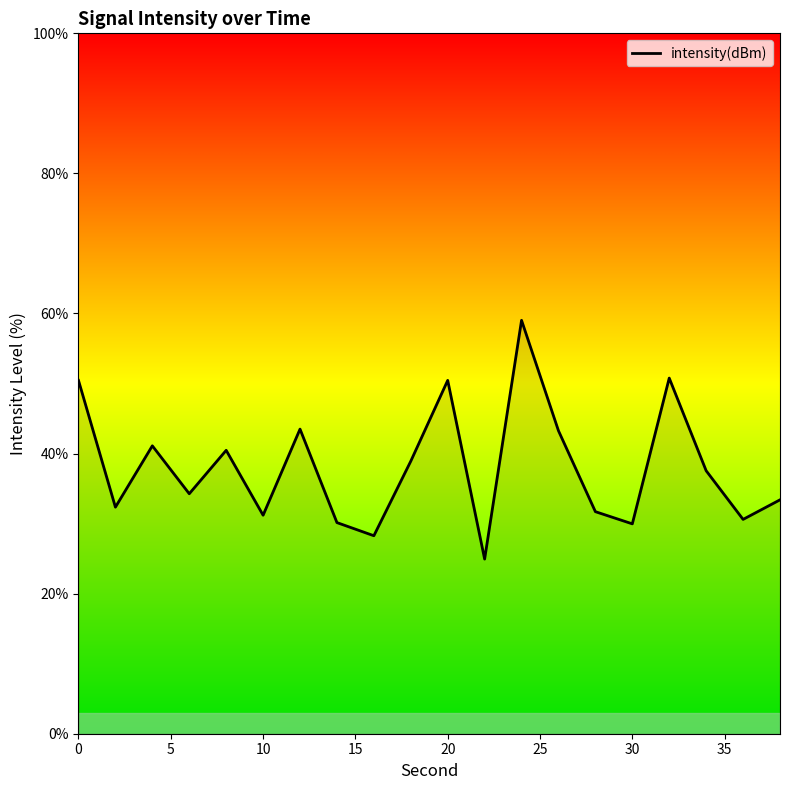

What is the minimum value shown in the chart?

24.9